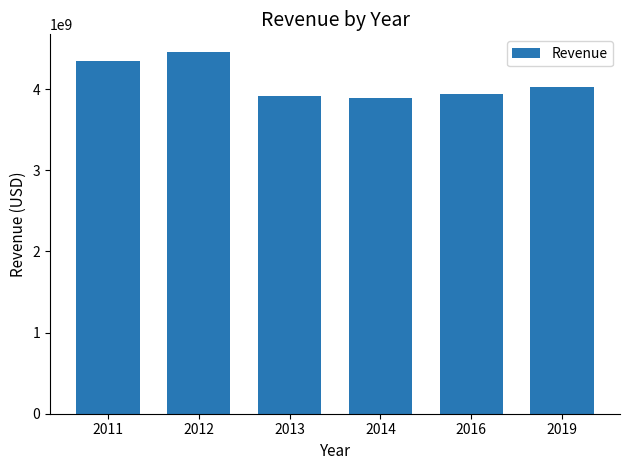

Read the value at 2014.

3892747000